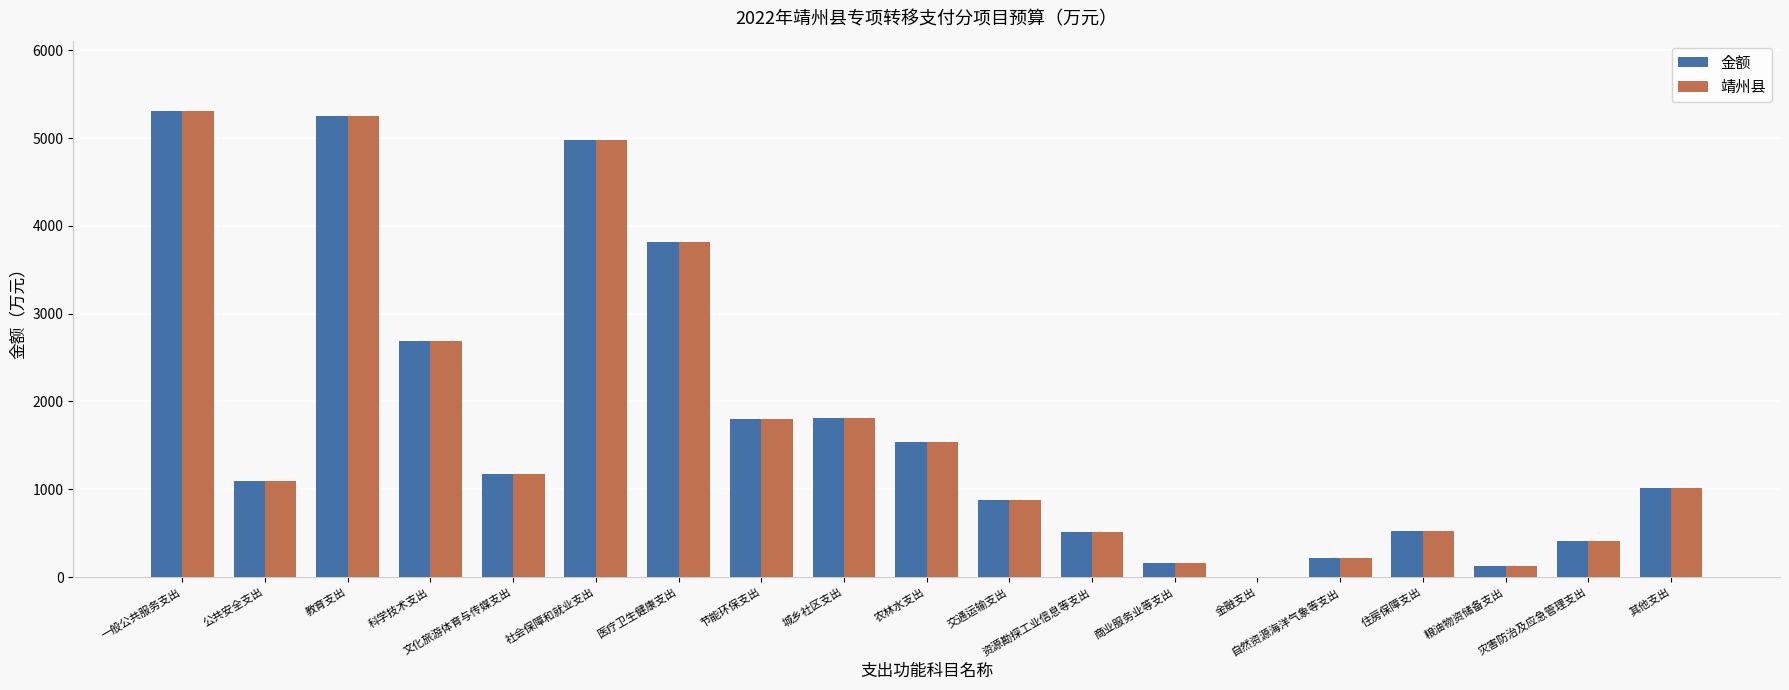

What is the maximum value shown in the chart?

5312